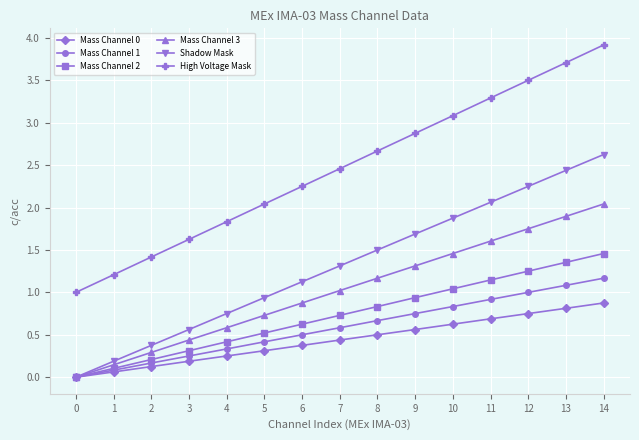

At how many categories does at least one series exceed 3?

5